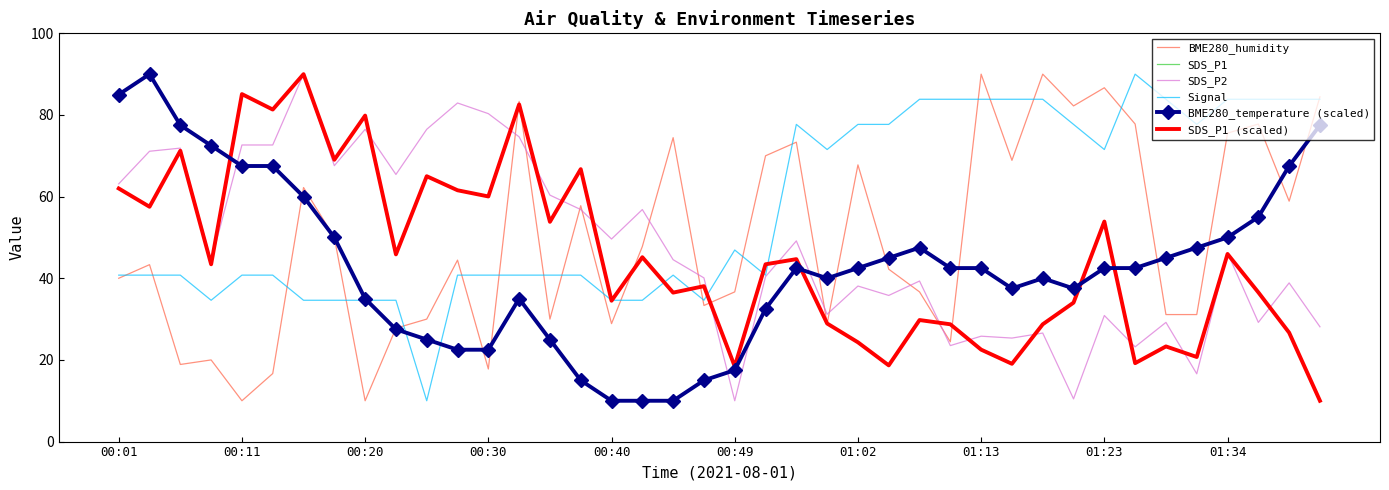

Is this an area chart (filled region under the line)?

No